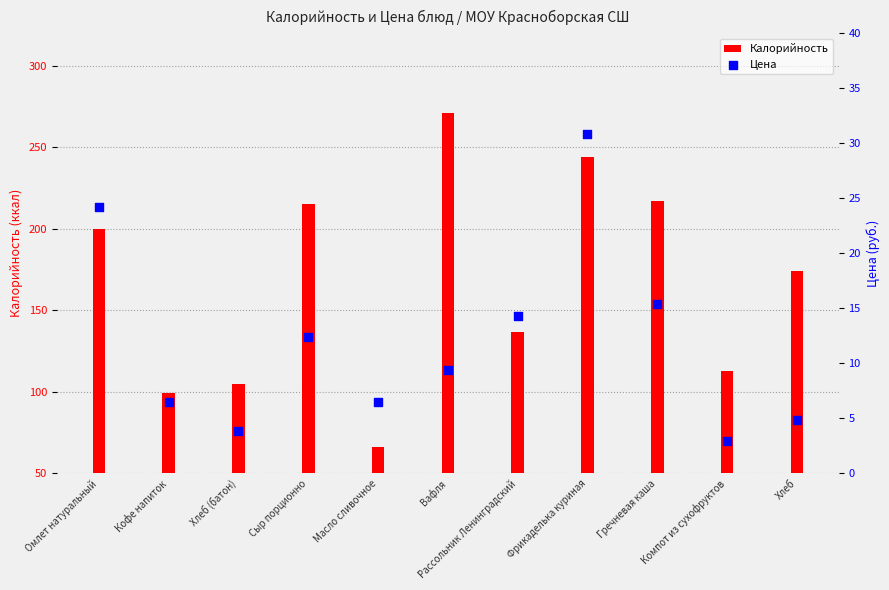

Which series has the largest total across all categories?

Калорийность